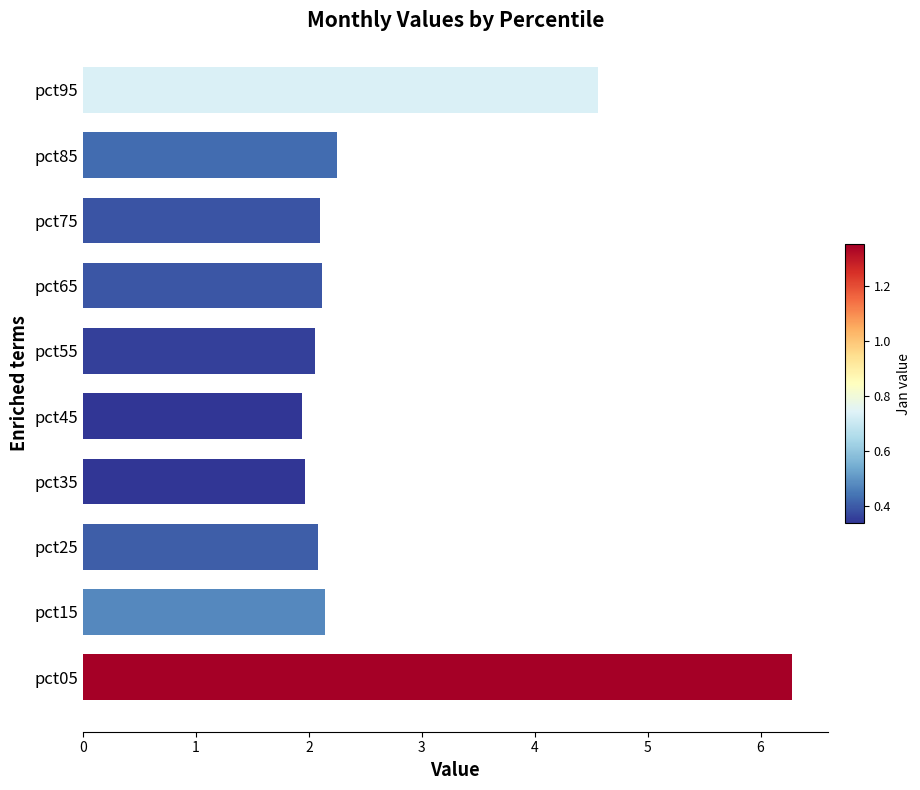

The chart shows a value of 1.1 at pct55. True or false?

False